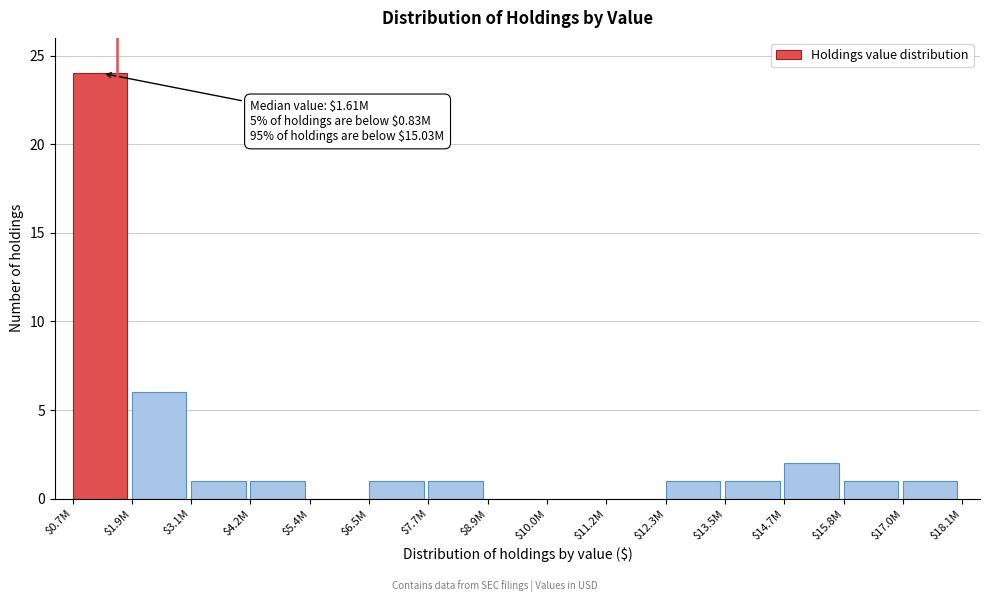

What is the greatest value displayed?

24